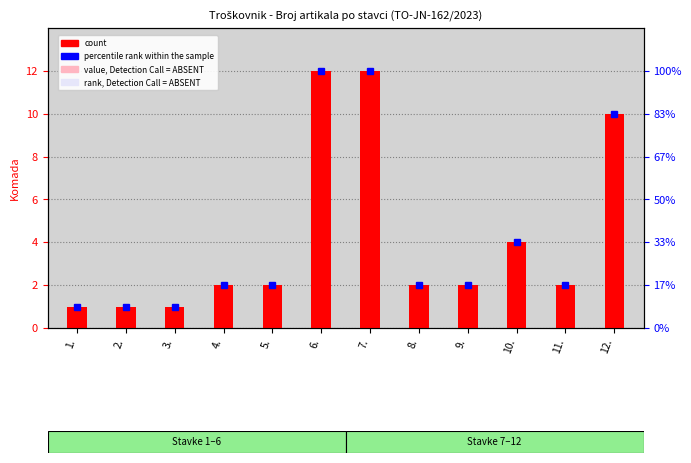

What is the value of the 4th bar from the left?

2